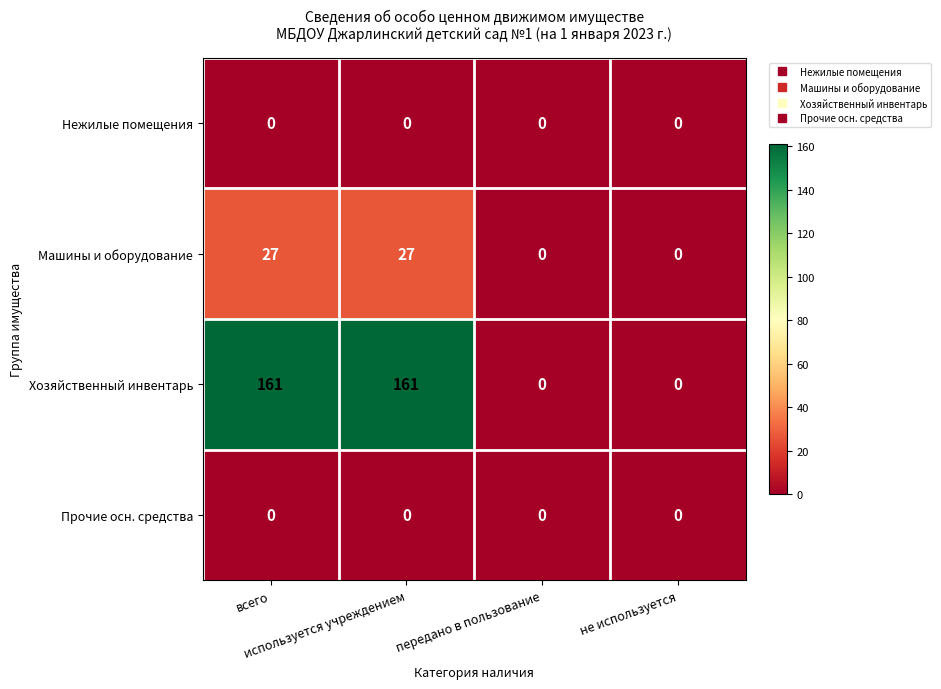

What is the difference between the second highest and minimum values in the Машины и оборудование series?

27